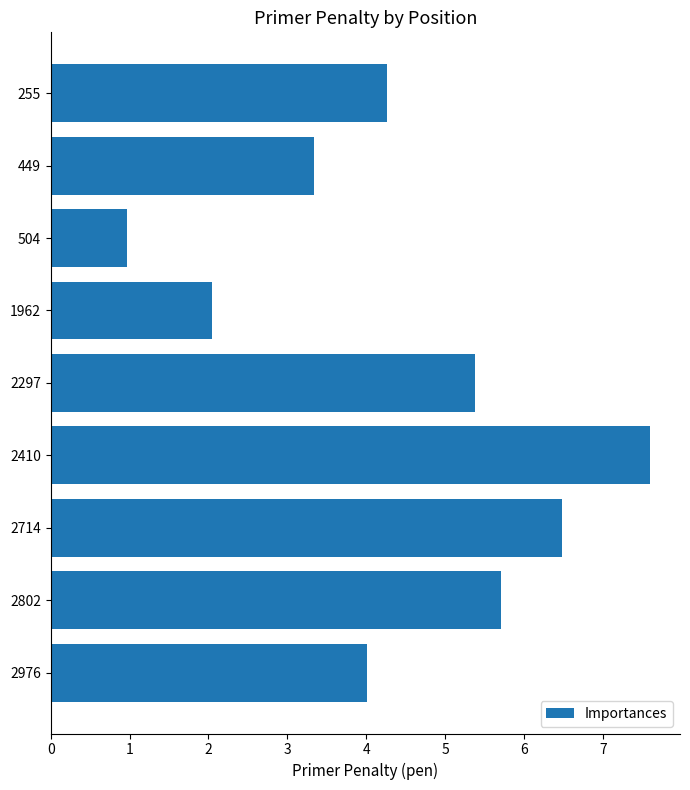

At which category does the chart reach its minimum across all series?

504